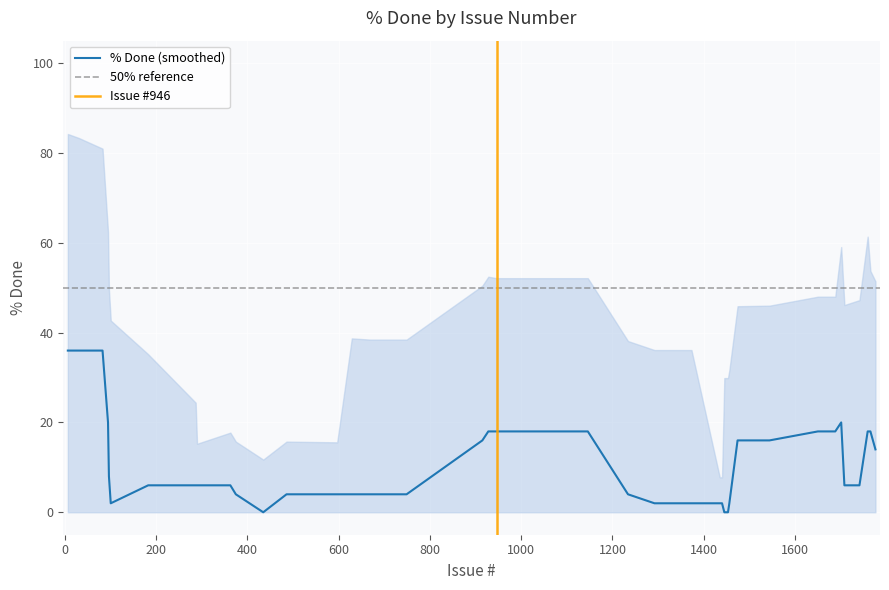

How many positive values are there?

14